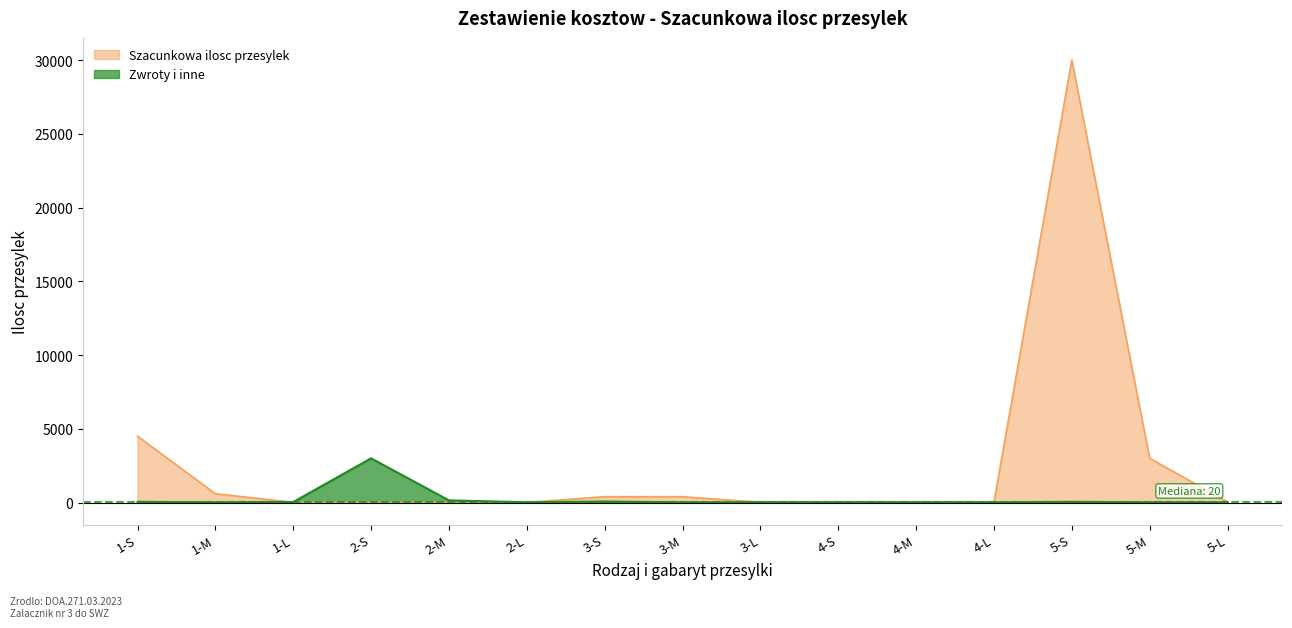

What are all the series names shown in the legend?

Szacunkowa ilosc przesylek, Zwroty i inne